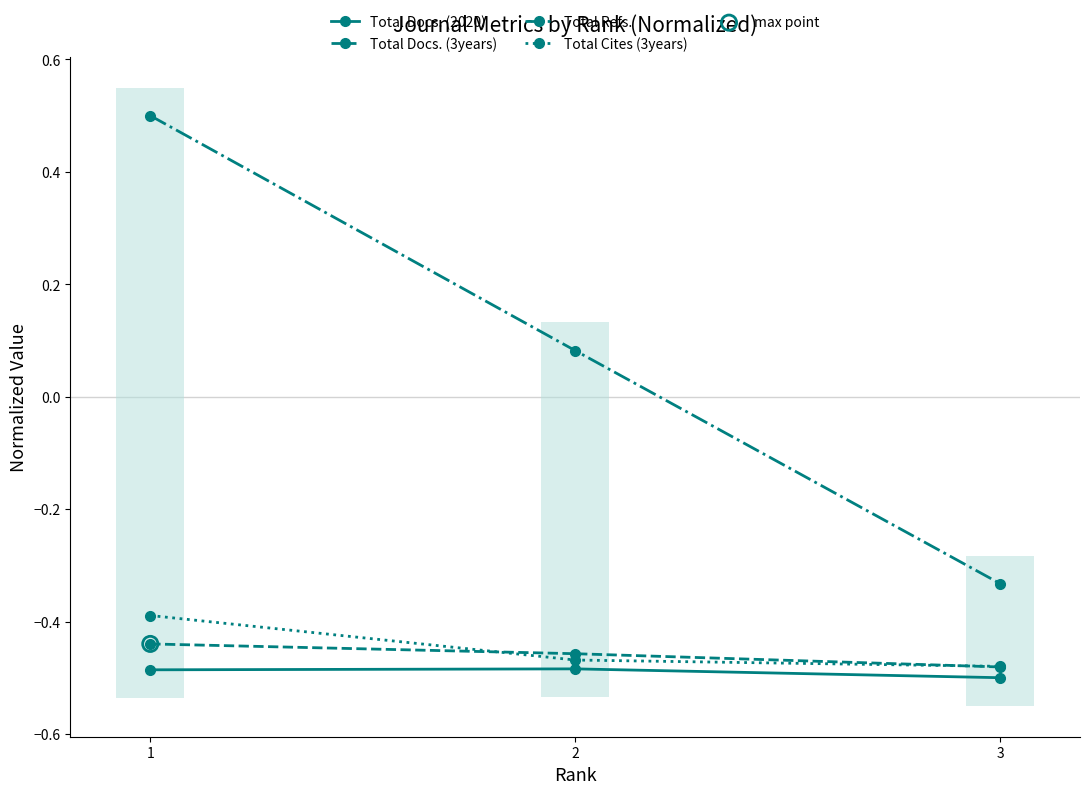

Which series has the largest total across all categories?

Total Refs.